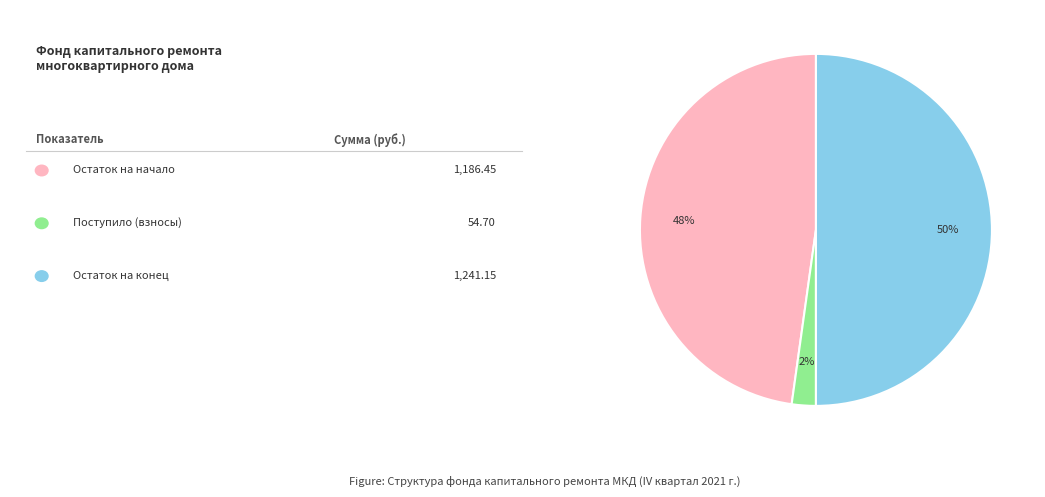

To the nearest percent, what is the difference between the largest and smallest slice percentages?

48%